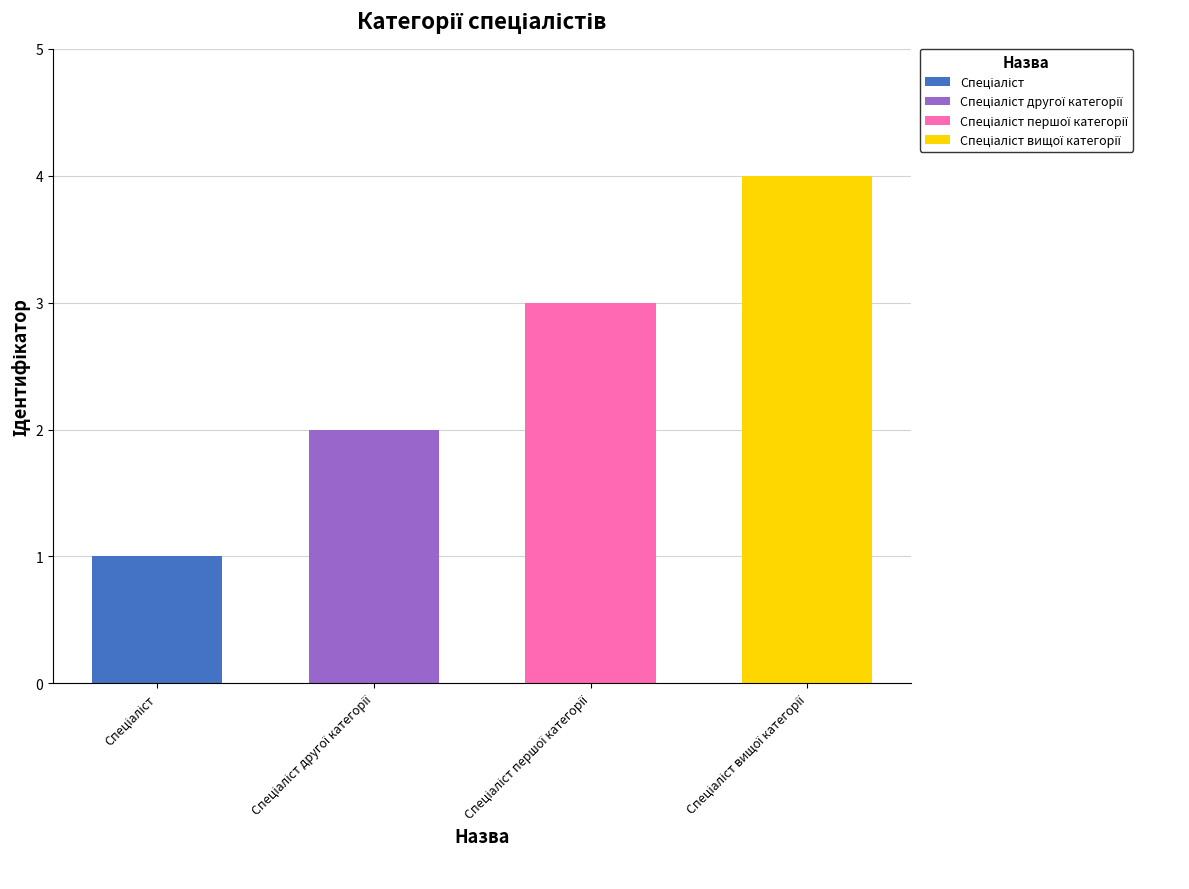

Which category has the highest value across all series?

Спеціаліст вищої категорії